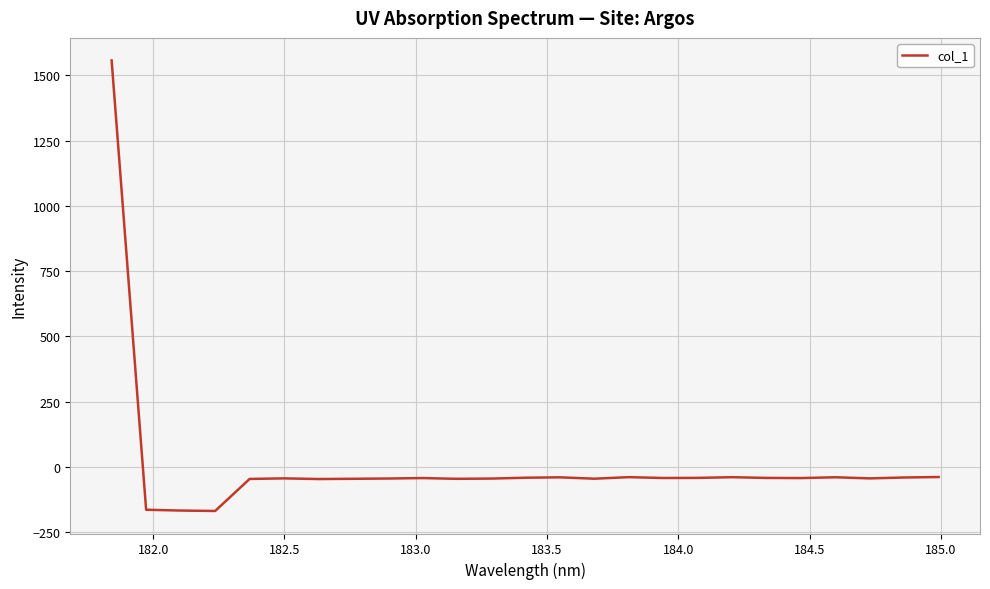

What is the average value?

6.6